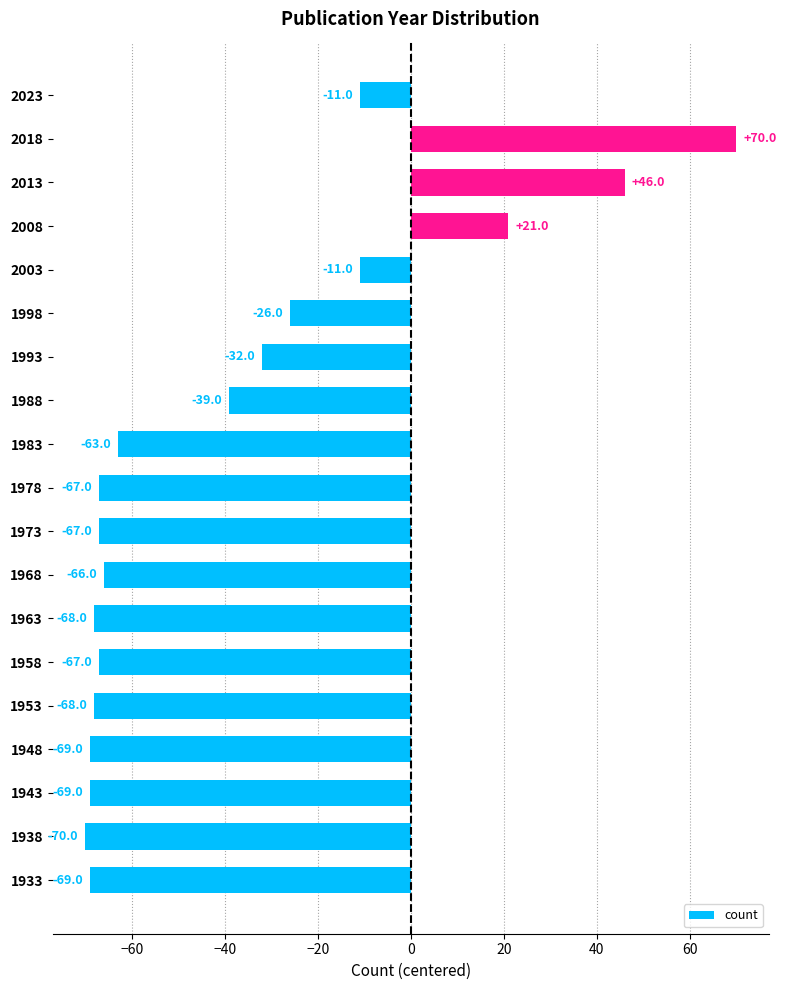

Which label corresponds to the smallest value in the chart?

1938